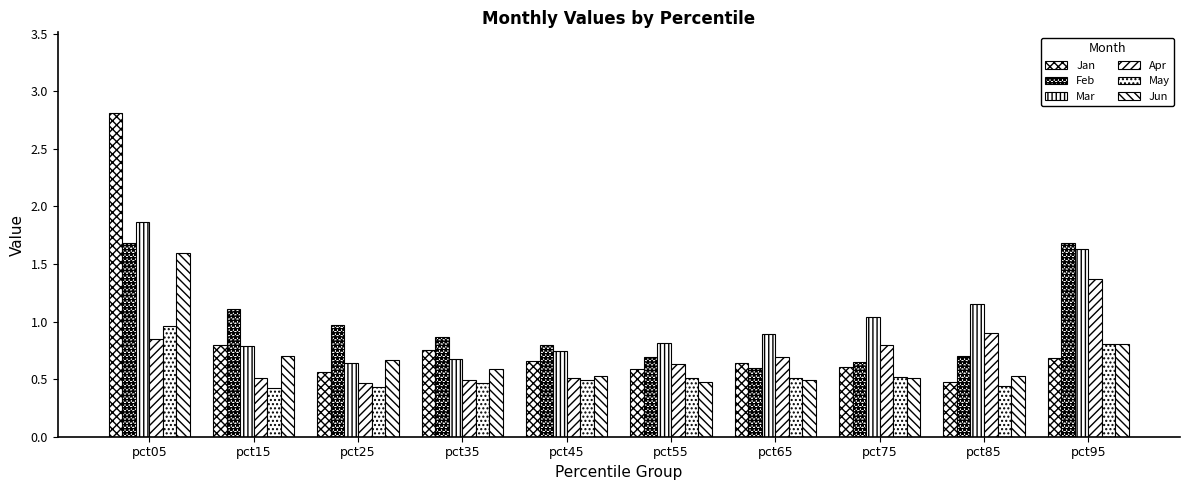

Which series changed the most between pct55 and pct95?

Feb